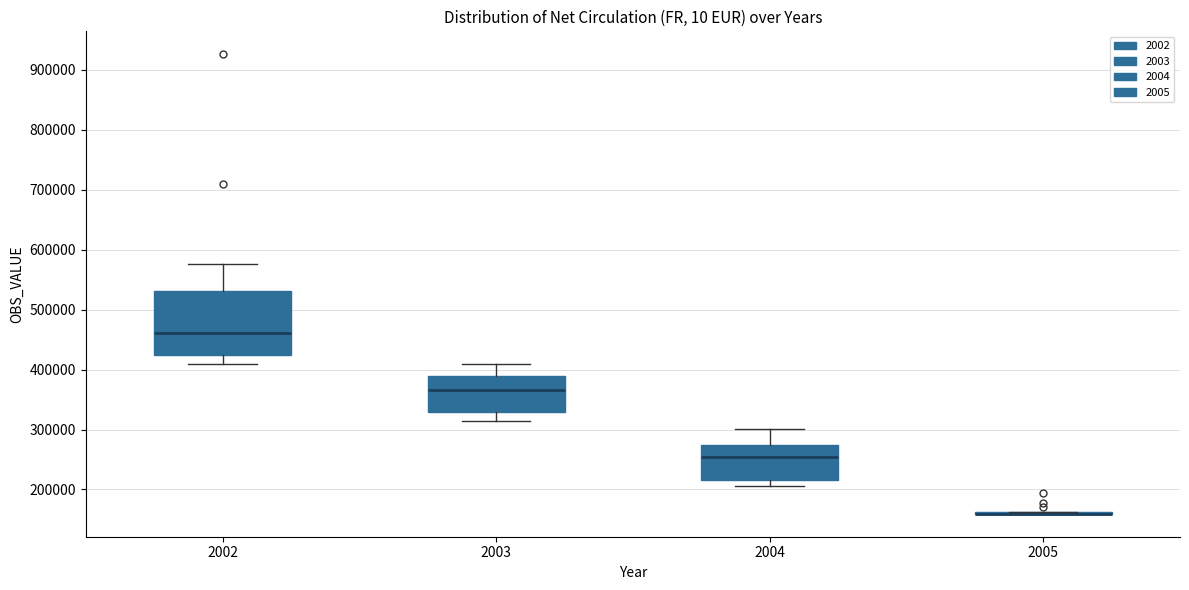

Where does the median line of the box at x = 2004 sit on the y-axis? The values are not printed on the chart, so give them approximately, as read against the axis.

250000